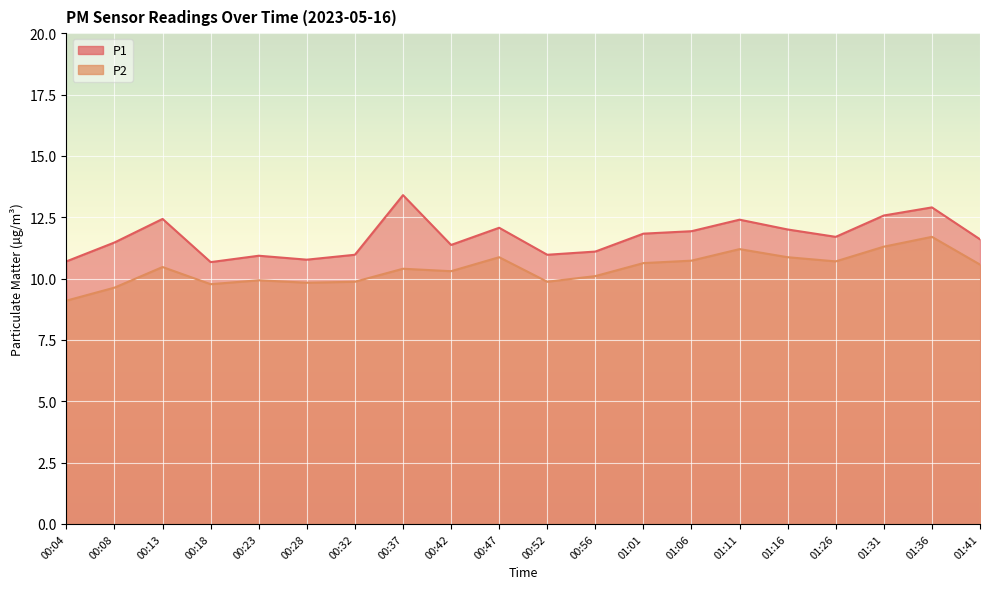

What position from the right is 01:06?

7